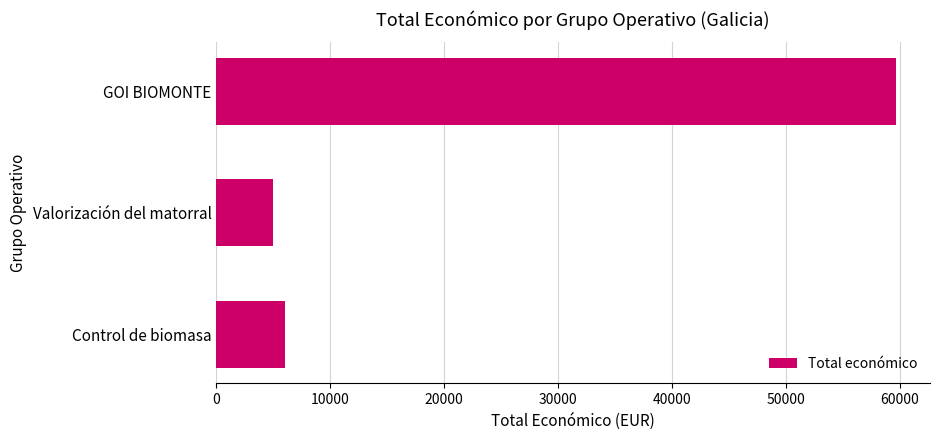

Where is the data nearest to the value 32317?

Control de biomasa